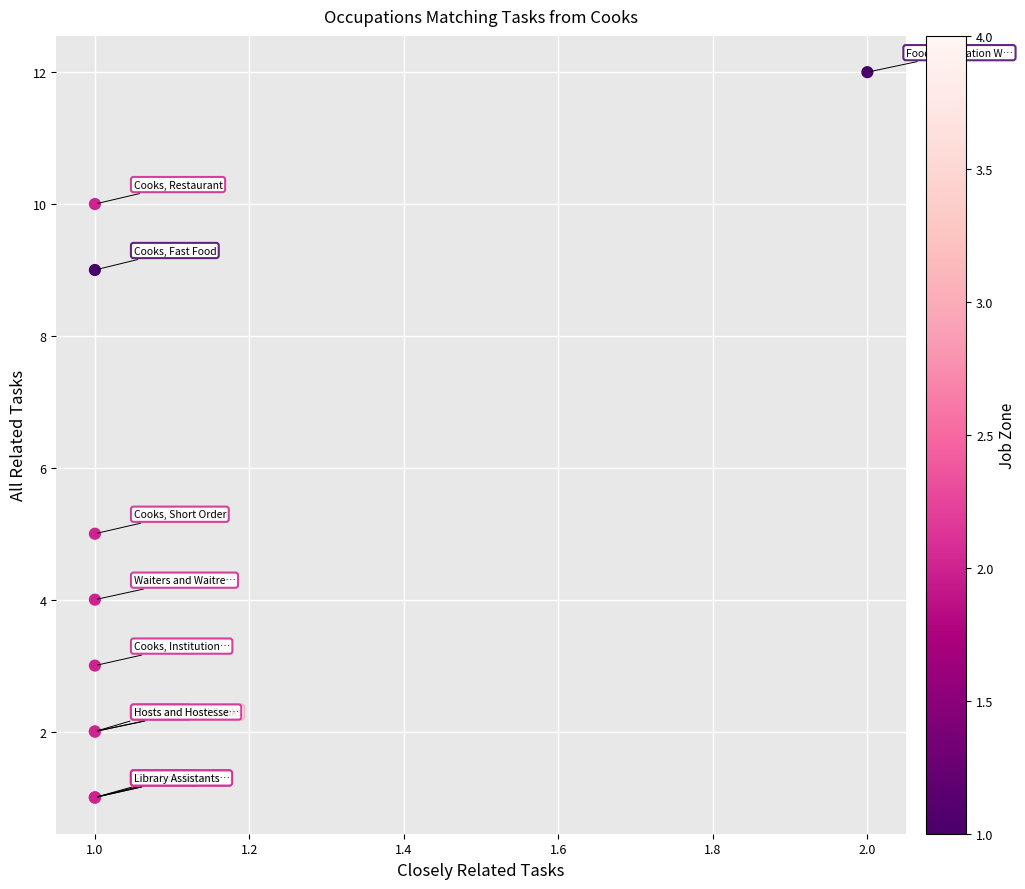

What Y value in the scatter plot is closest to 6?

5